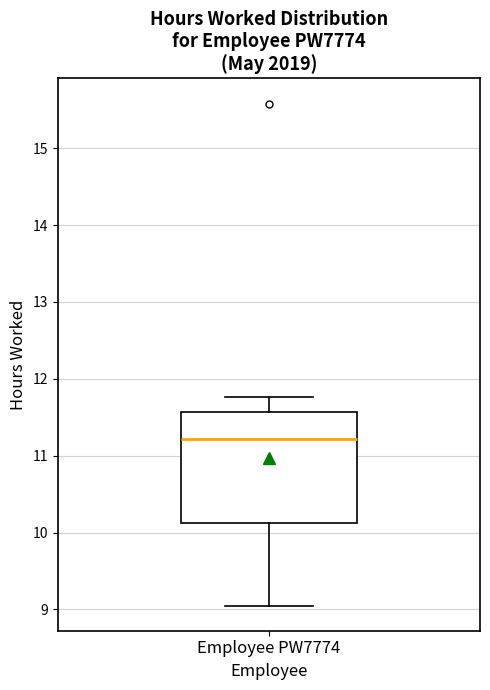

Where does the median line of the box for Employee PW7774 sit on the y-axis? The values are not printed on the chart, so give them approximately, as read against the axis.

11.2